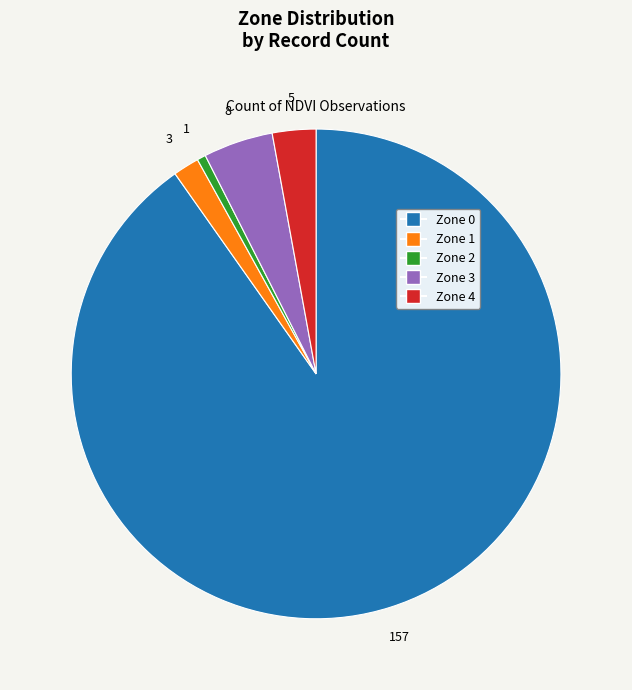

Rank the categories by value from lowest to highest.

Zone 2, Zone 1, Zone 4, Zone 3, Zone 0